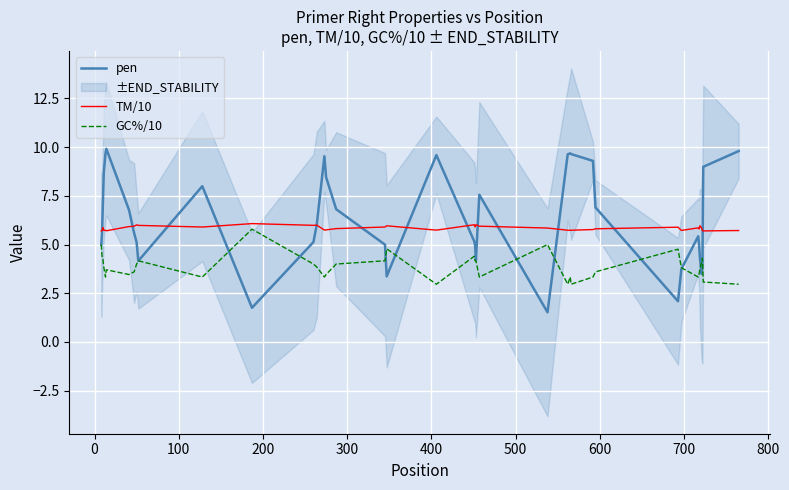

What is the minimum value for TM/10?

5.7